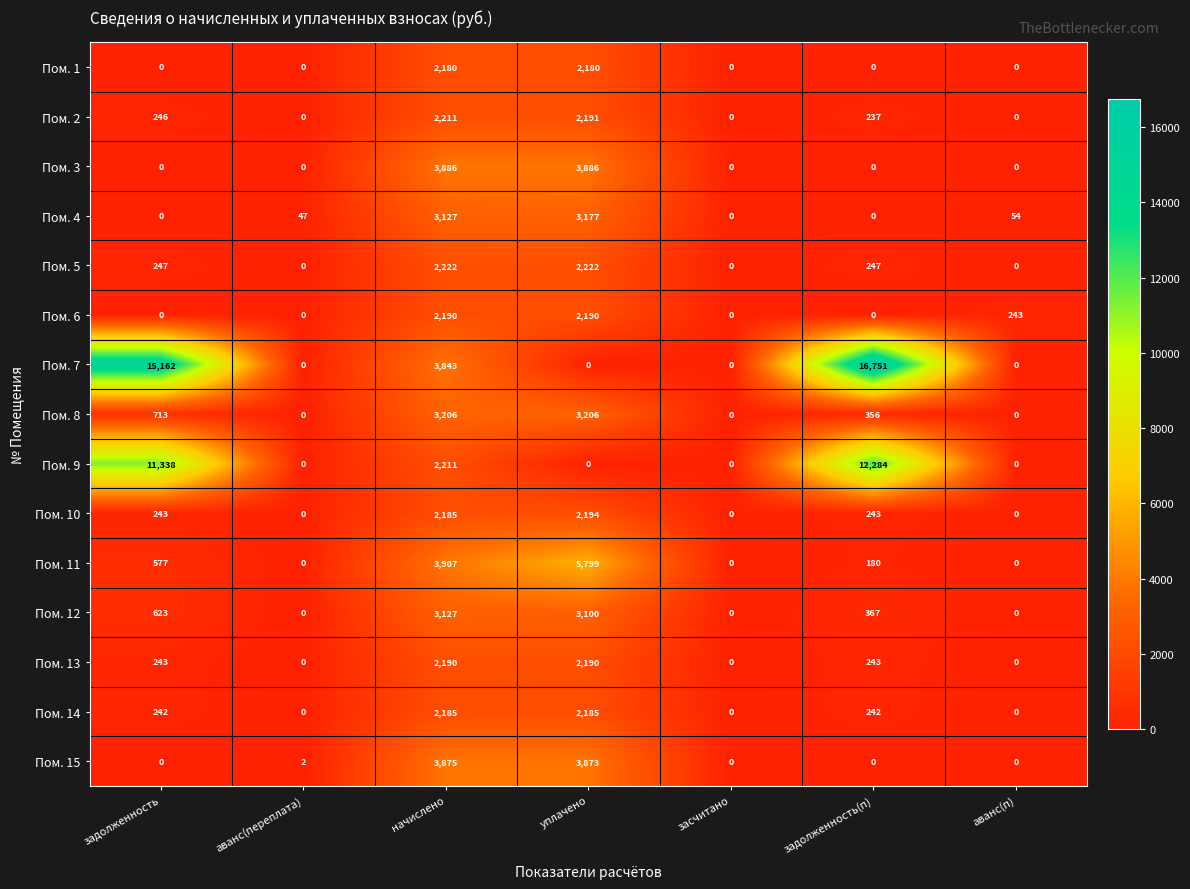

Which label corresponds to the largest value in the chart?

задолженность(п)